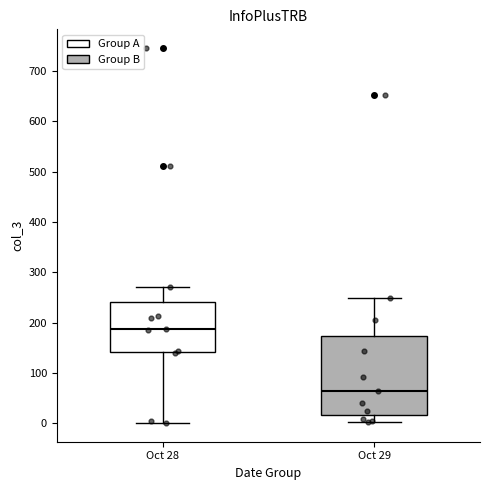

Where does the median line of the box for Oct 29 sit on the y-axis? The values are not printed on the chart, so give them approximately, as read against the axis.

70